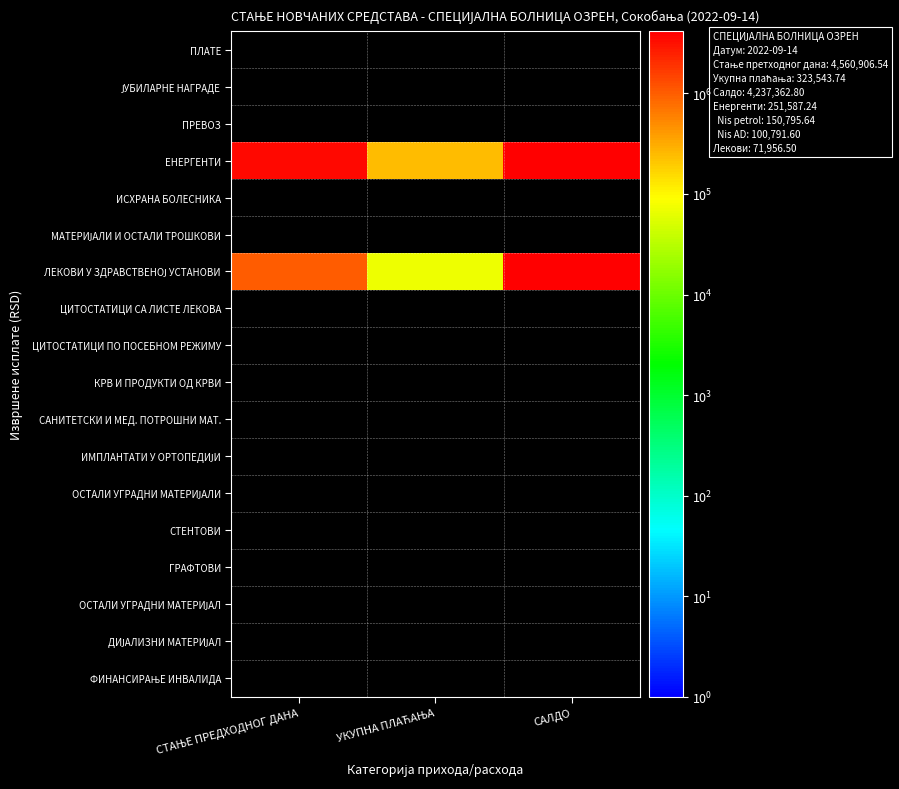

At which category does the chart reach its minimum across all series?

СТАЊЕ ПРЕДХОДНОГ ДАНА